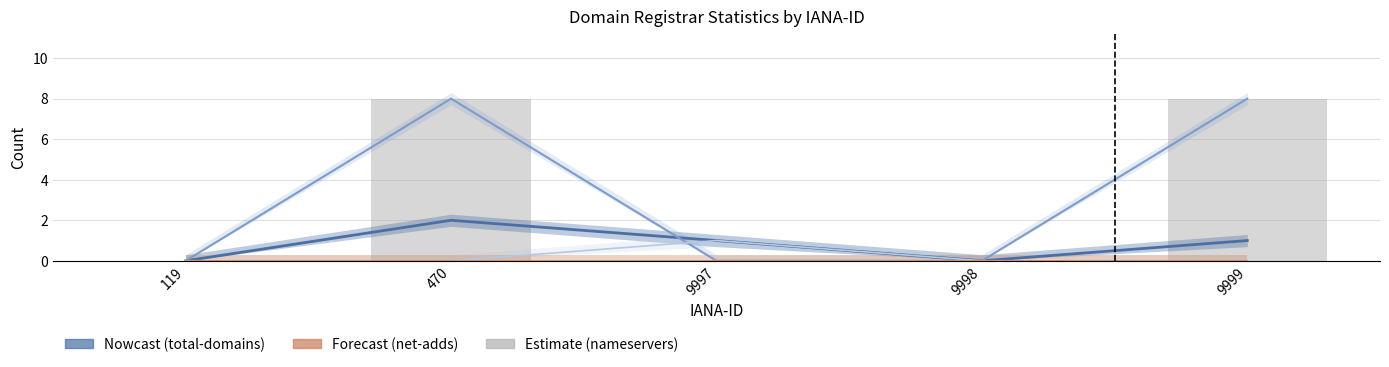

Reading left to right, transcribe all the data shown in this chart.

total-domains: 119=0	470=2	9997=1	9998=0	9999=1
total-nameservers: 119=0	470=8	9997=0	9998=0	9999=8
net-renews-1-yr: 119=0	470=0	9997=1	9998=0	9999=0
net-adds-1-yr: 119=0	470=0	9997=0	9998=0	9999=0
net-adds-2-yr: 119=0	470=0	9997=0	9998=0	9999=0
net-adds-3-yr: 119=0	470=0	9997=0	9998=0	9999=0